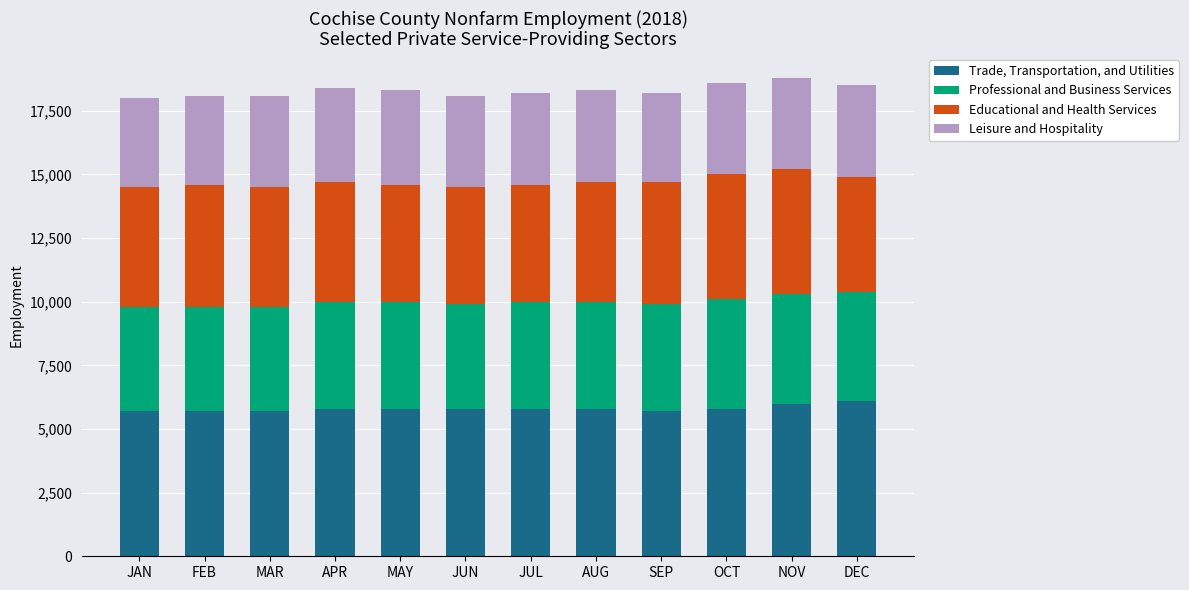

What is the highest value of the Trade, Transportation, and Utilities series?

6100